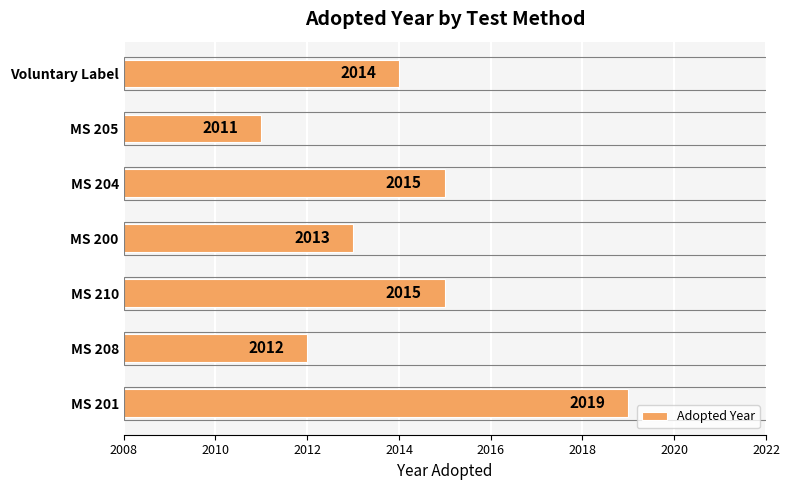

Are the bars grouped side by side (vs. stacked)?

No